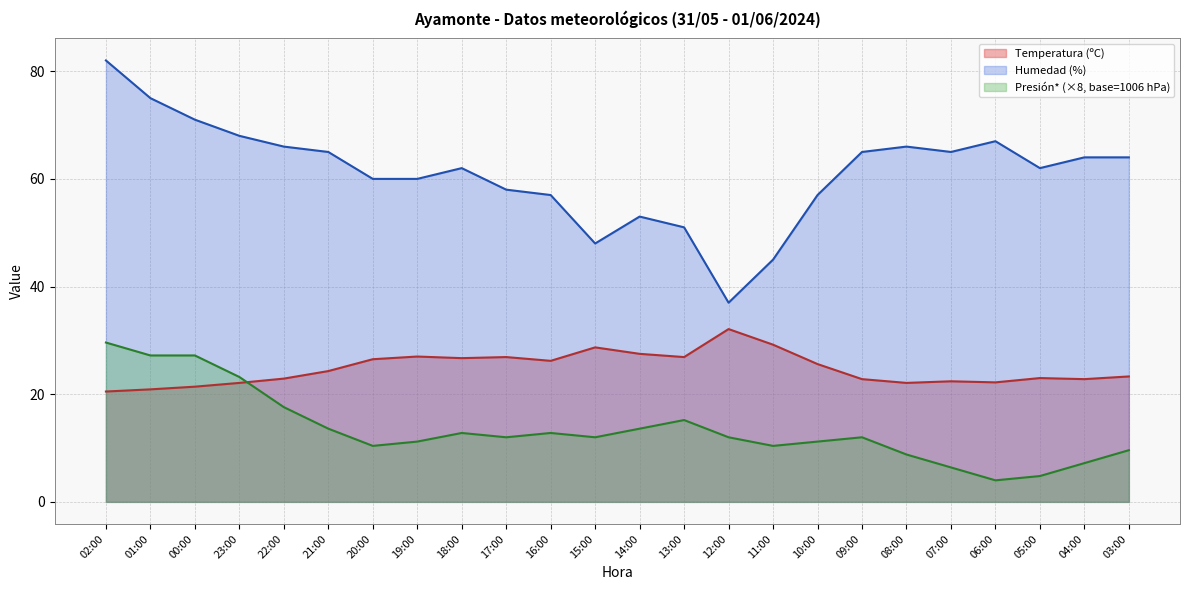

Is the value of Presión (hPa) at 21:00 greater than the value of Humedad (%) at 17:00?

No